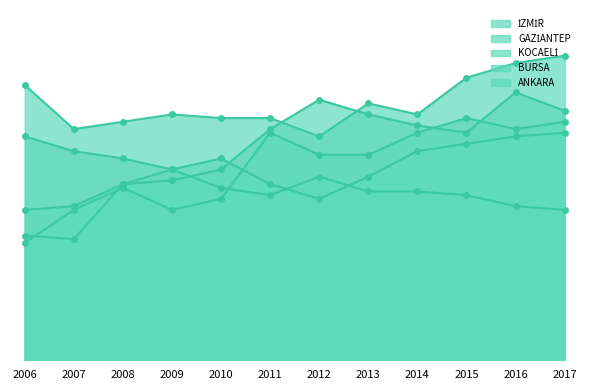

At which category does the chart reach its peak across all series?

2017